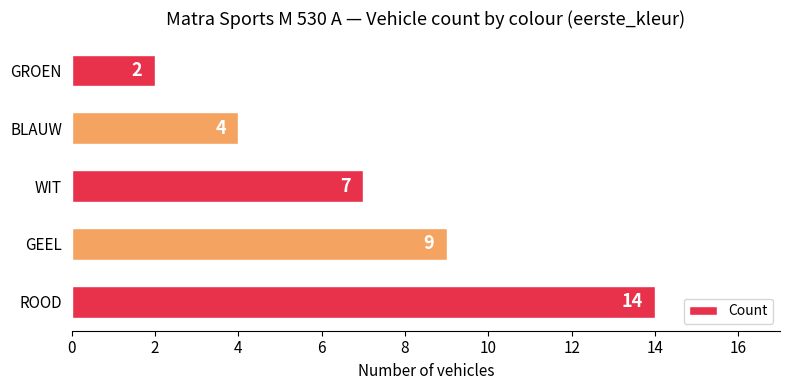

How many categories are shown in the chart?

5